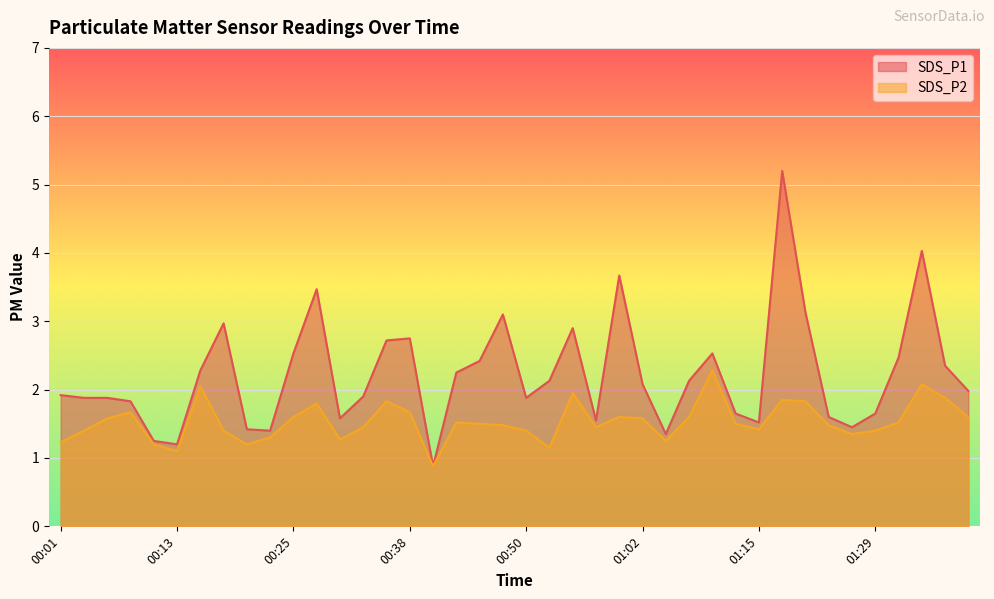

List the series in order of their overall mean, highest first.

SDS_P1, SDS_P2